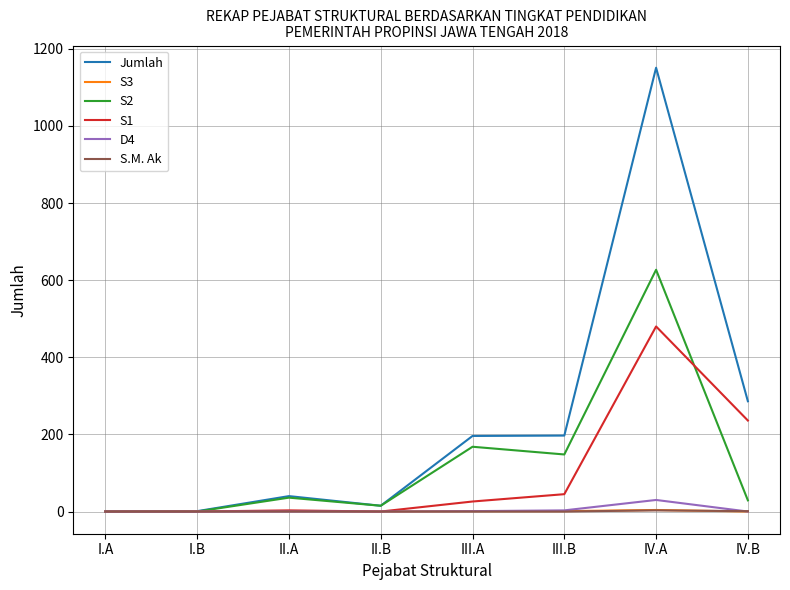

What is the difference between the S3 values at II.A and II.B?

1